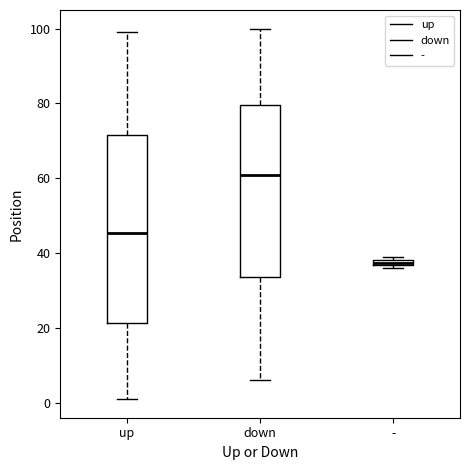

Which box has the lowest median line?

-